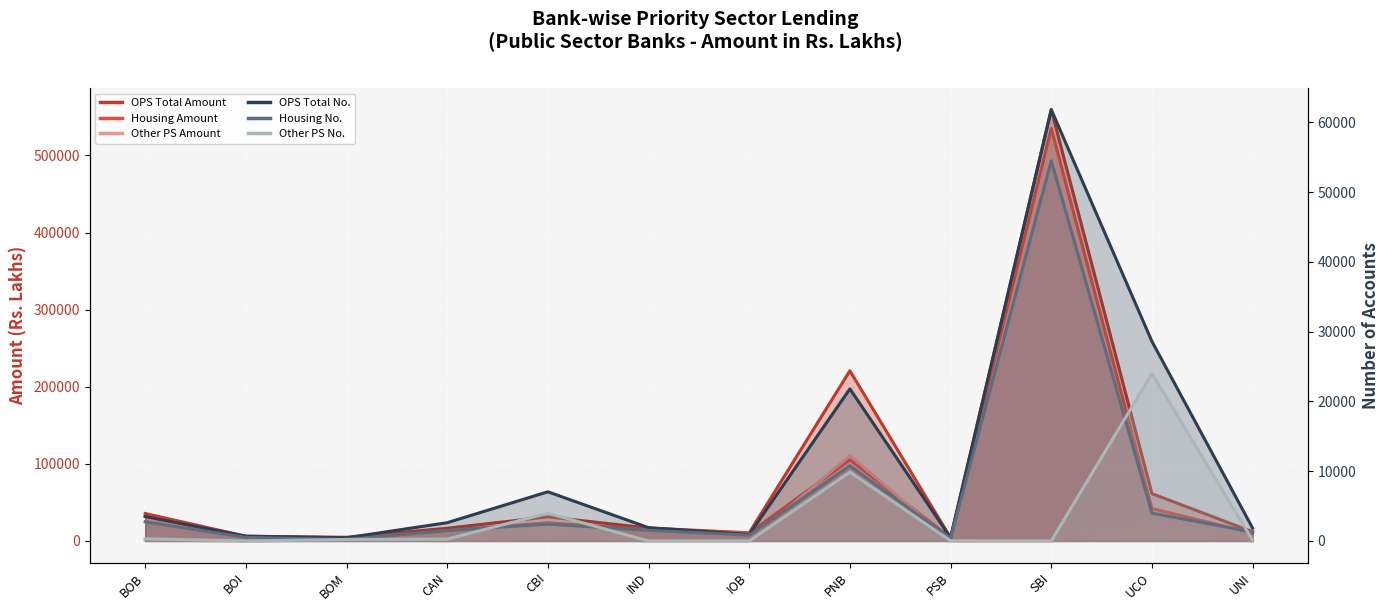

Which category has the highest value across all series?

SBI